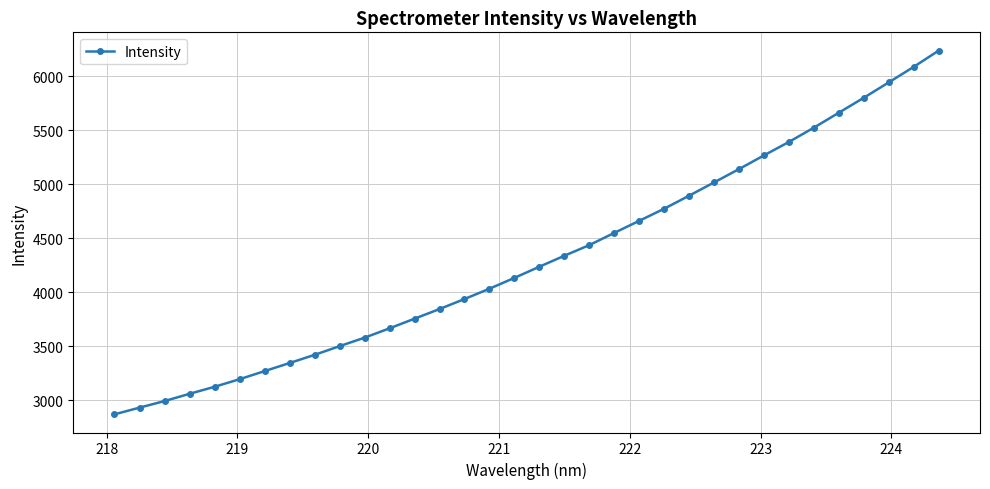

What is the maximum value shown in the chart?

6235.8